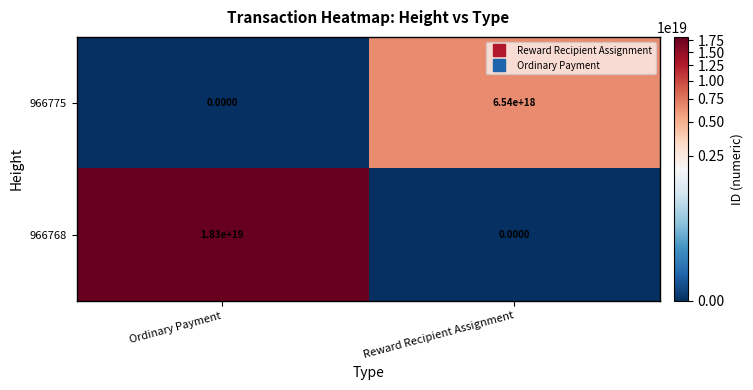

At which label is 966768 closest to 9150000000000000000?

Ordinary Payment